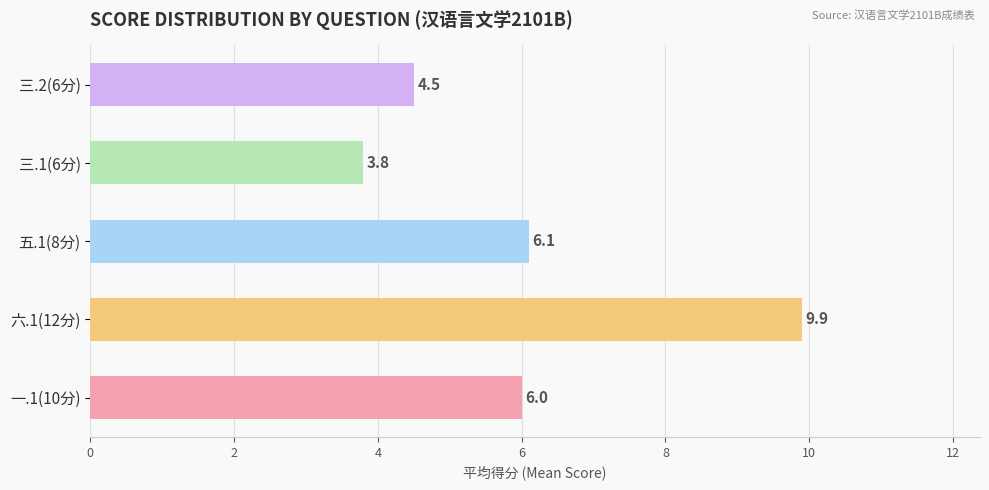

True or false: 三.1(6分) has a value of -3 at 汤灿.

False